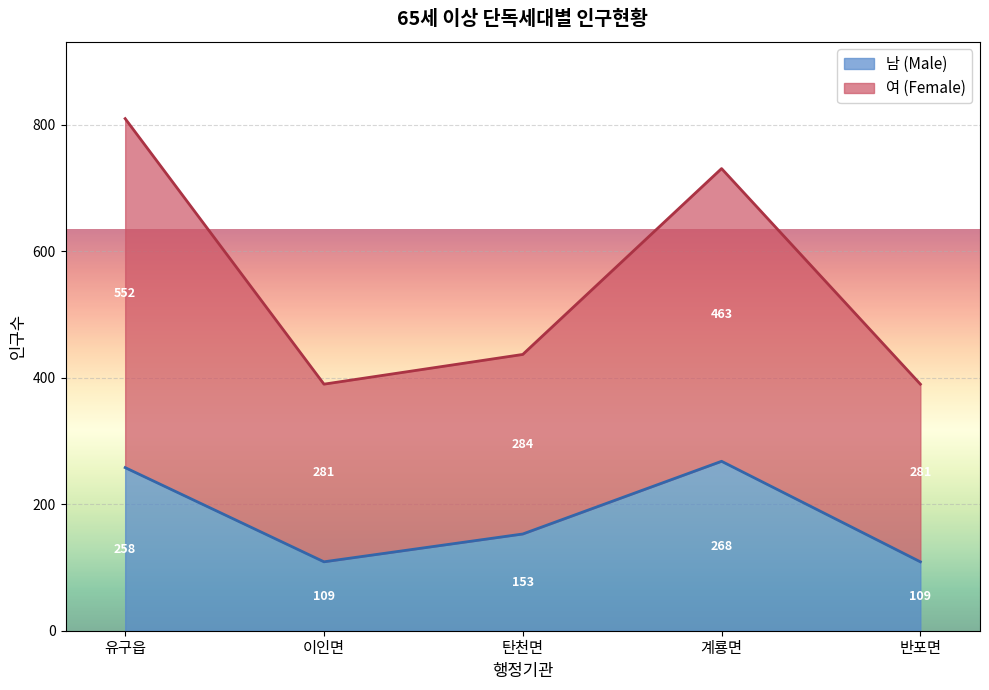

Rank the categories by 여 (Female) value from lowest to highest.

이인면, 반포면, 탄천면, 계룡면, 유구읍